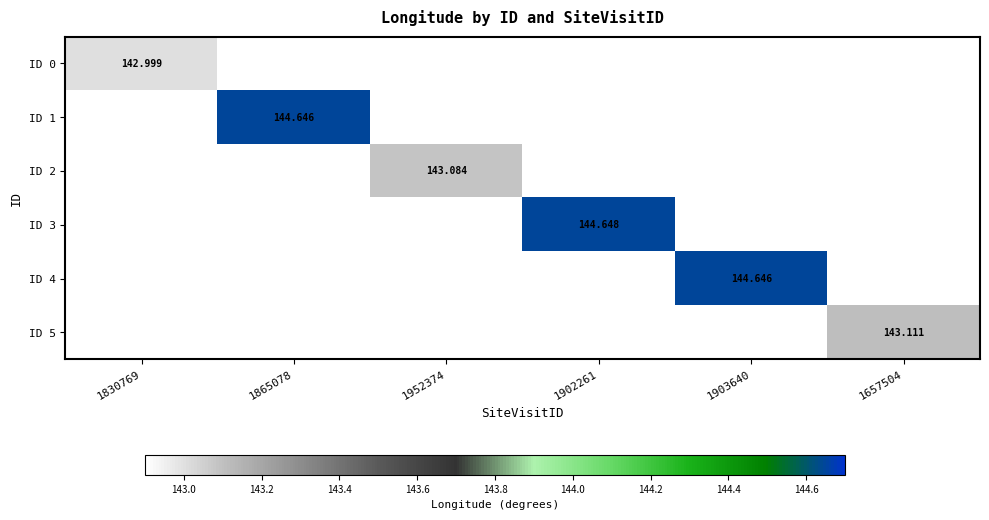

What is the minimum value shown in the chart?

143.0